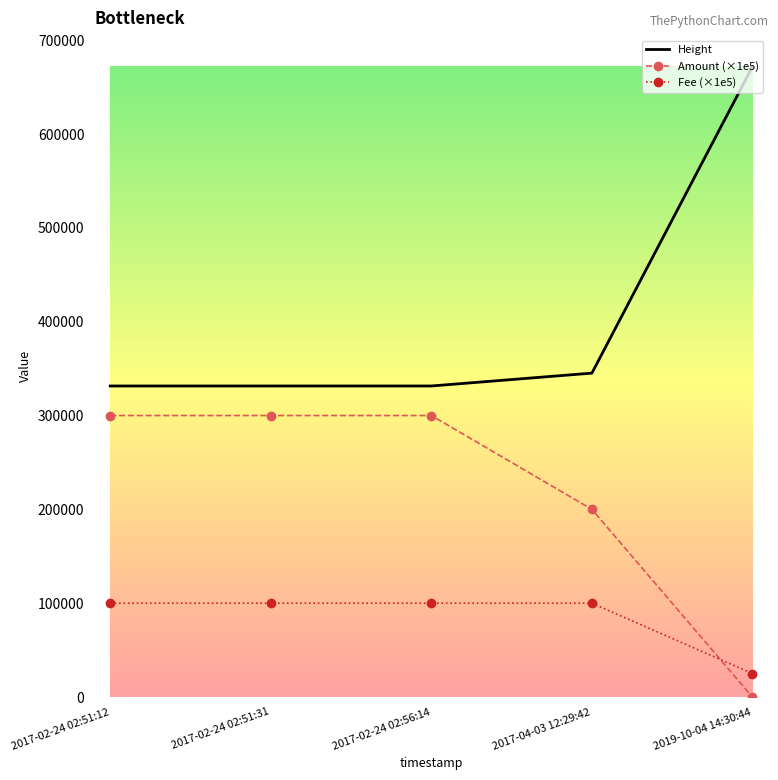

List the series in order of their peak value, highest first.

Height, Amount (×1e5), Fee (×1e5)